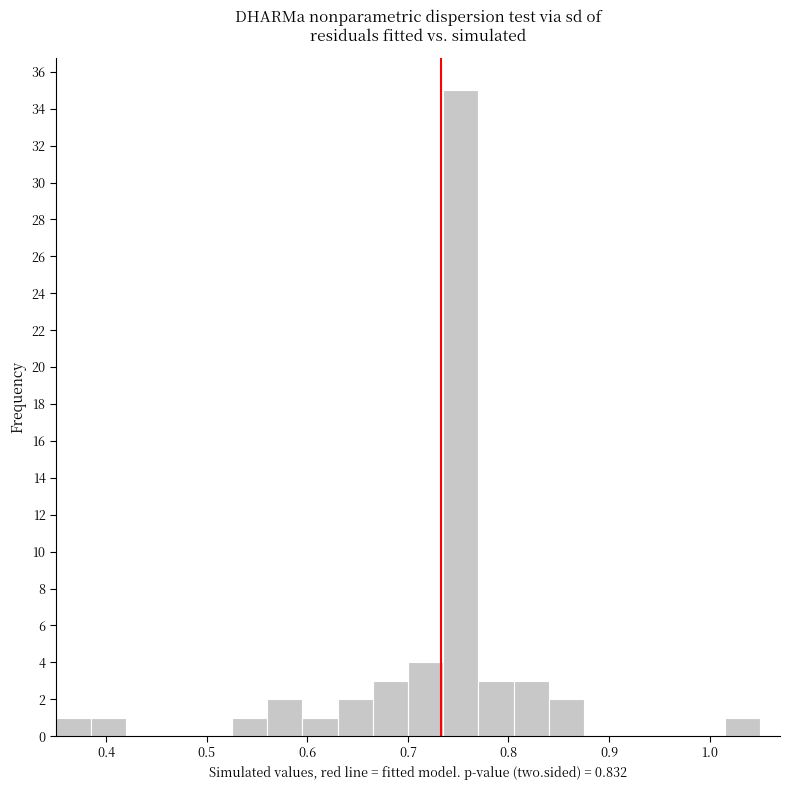

Read against the x-axis, roughly where is the centre of the tallest bar?

0.75